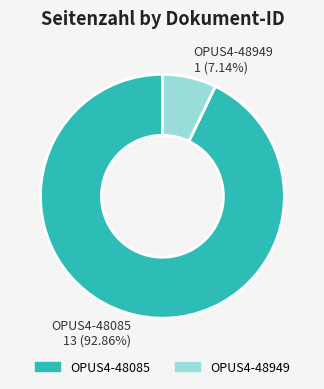

Which category accounts for the majority?

OPUS4-48085